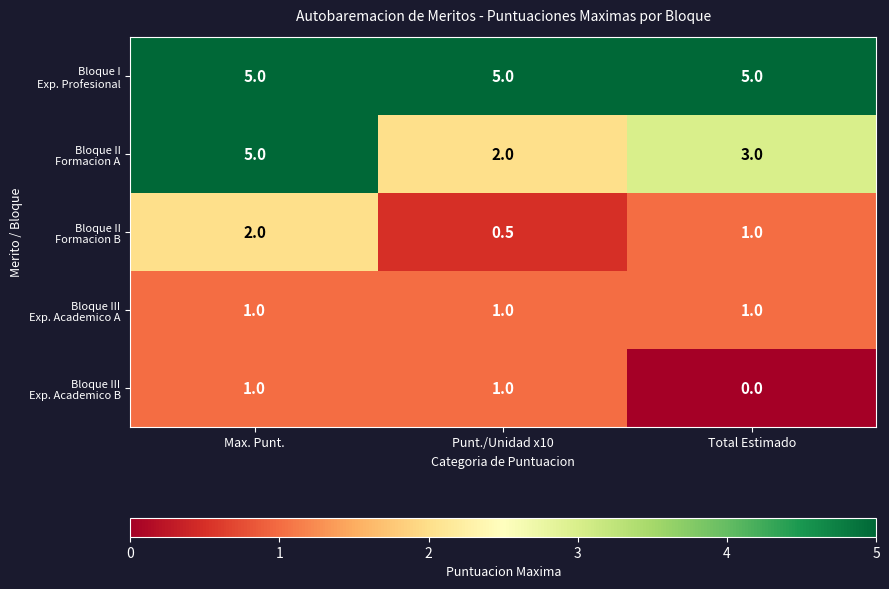

What is the total value across all series at Max. Punt.?

14.0